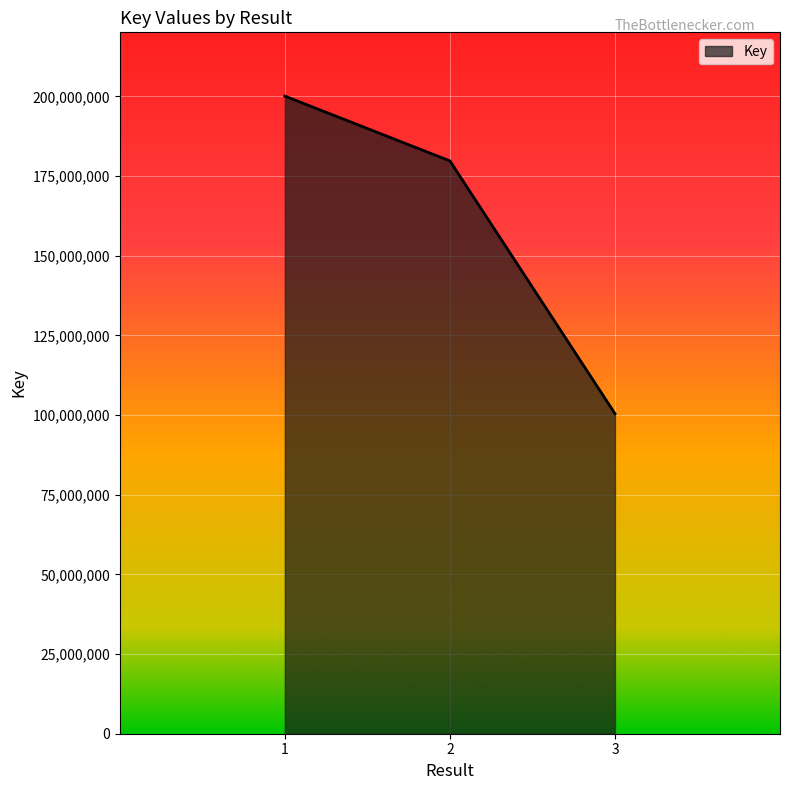

List the labels in order of value, largest first.

1, 2, 3